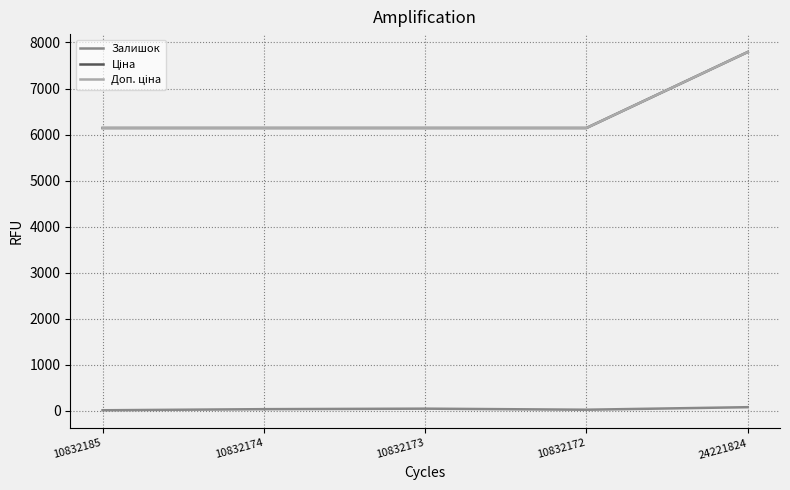

True or false: Доп. ціна has a value of 3524.3 at 10832172.

False